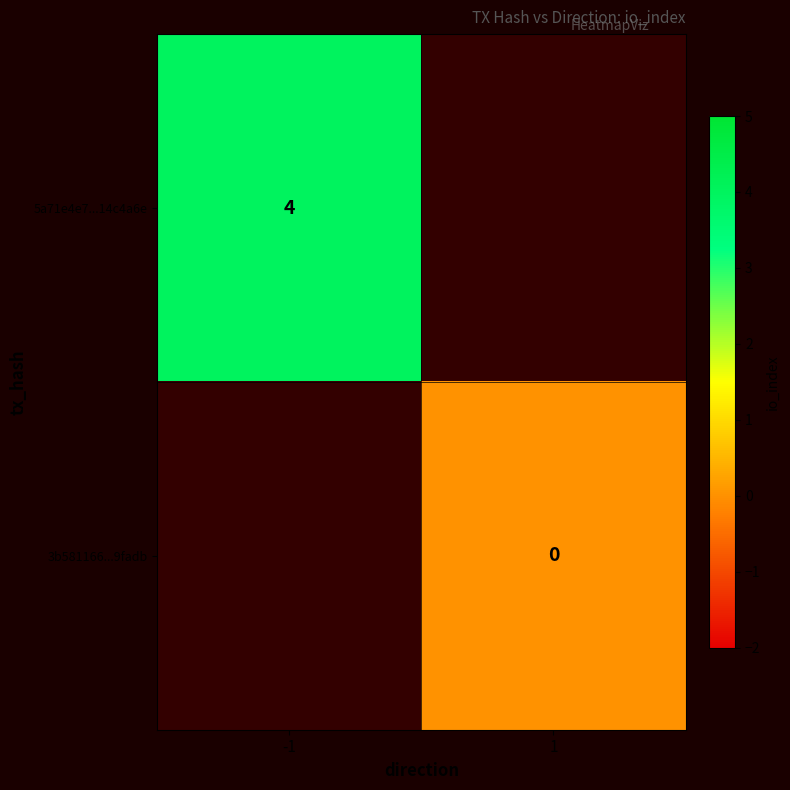

Is it true that 5a71e4e7...14c4a6e equals 4 at -1?

True